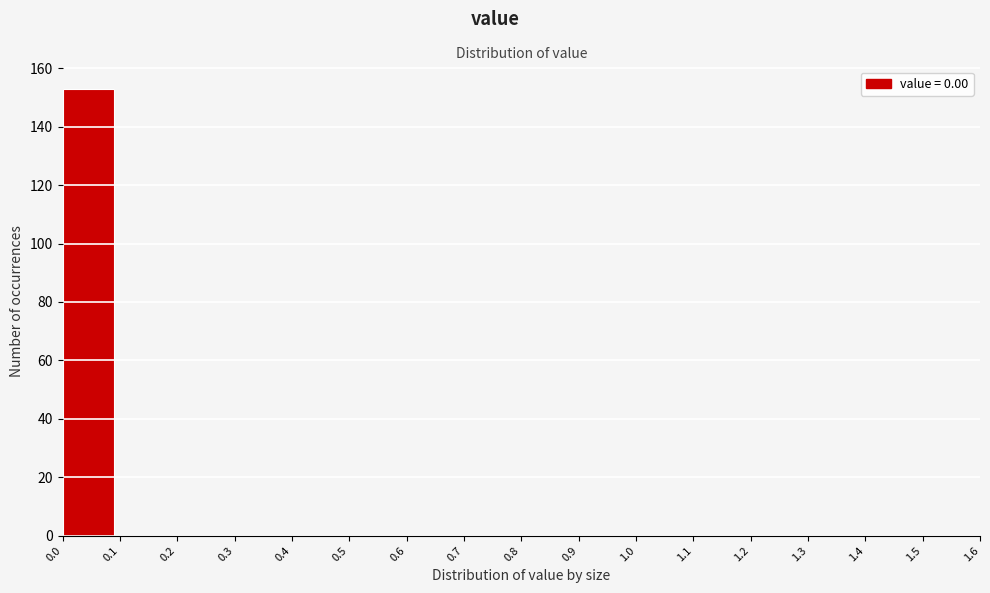

Reading left to right, transcribe this chart: for each bar, give the range it covers on the x-axis and its height. The values are not printed on the chart, so give them approximately, as read against the axis.

0.0 to 0.1: 154
0.1 to 0.2: 0
0.2 to 0.3: 0
0.3 to 0.4: 0
0.4 to 0.5: 0
0.5 to 0.6: 0
0.6 to 0.7: 0
0.7 to 0.8: 0
0.8 to 0.9: 0
0.9 to 1.0: 0
1.0 to 1.1: 0
1.1 to 1.2: 0
1.2 to 1.3: 0
1.3 to 1.4: 0
1.4 to 1.5: 0
1.5 to 1.6: 0